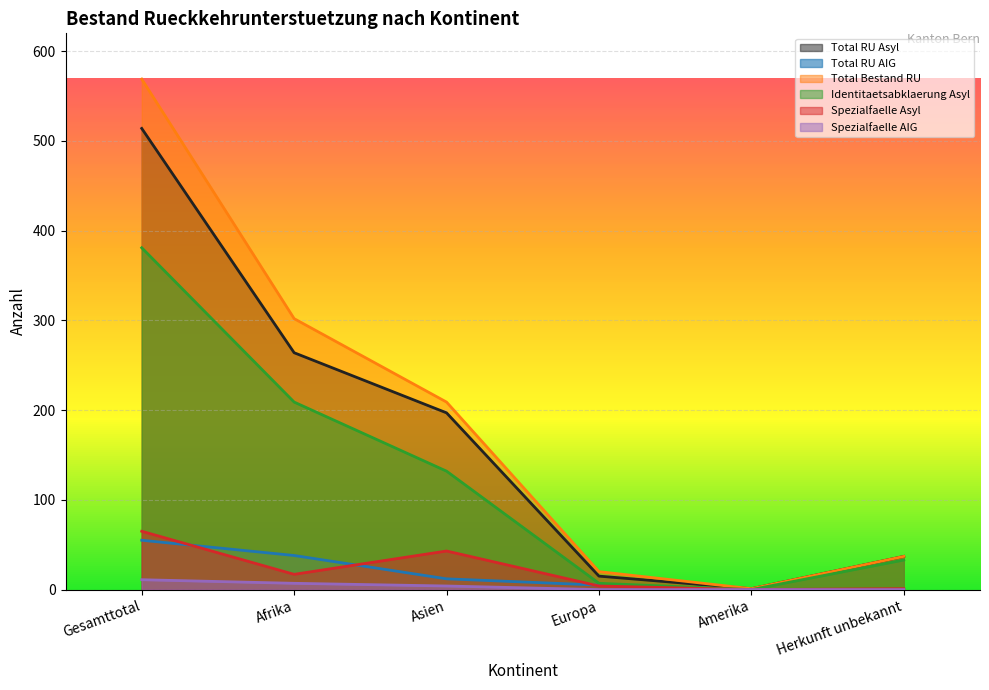

True or false: Spezialfaelle AIG and Total RU AIG intersect in this chart.

False